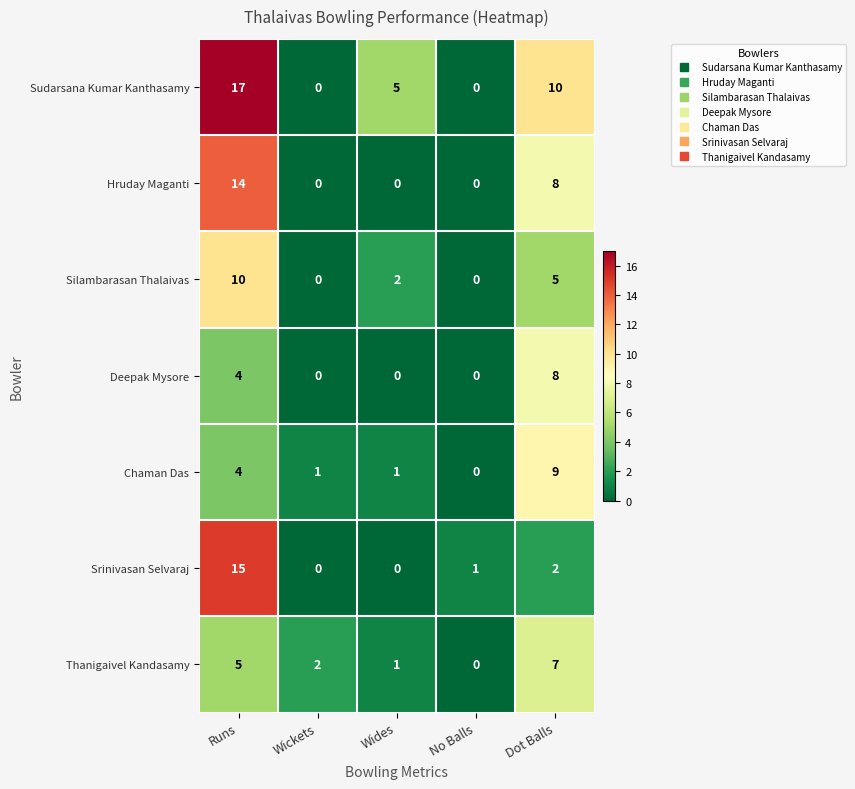

What is the difference between the highest and lowest values at No Balls?

1